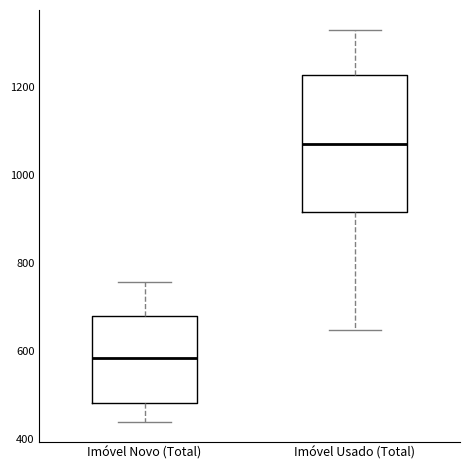

Which box's median line is the lowest?

Imóvel Novo (Total)